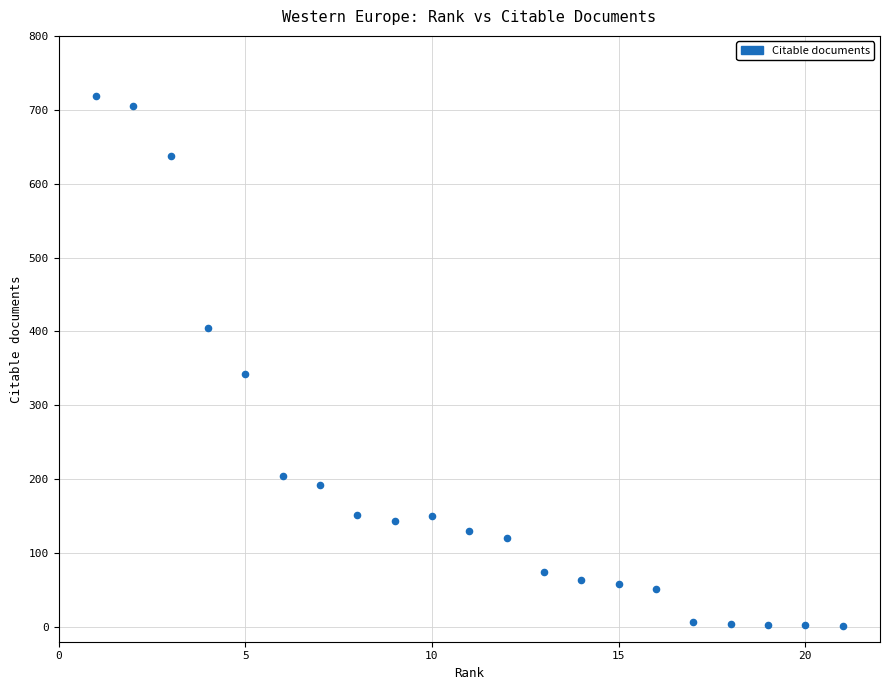

What Y value in the scatter plot is closest to 359?

343